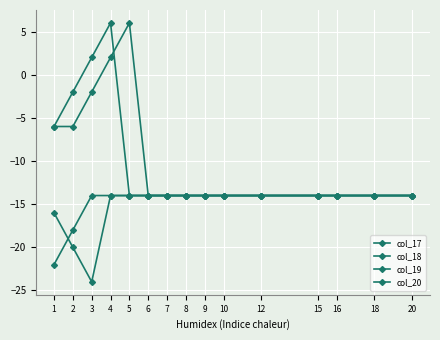

True or false: col_19 has more than 1 points higher than both neighbors.

False